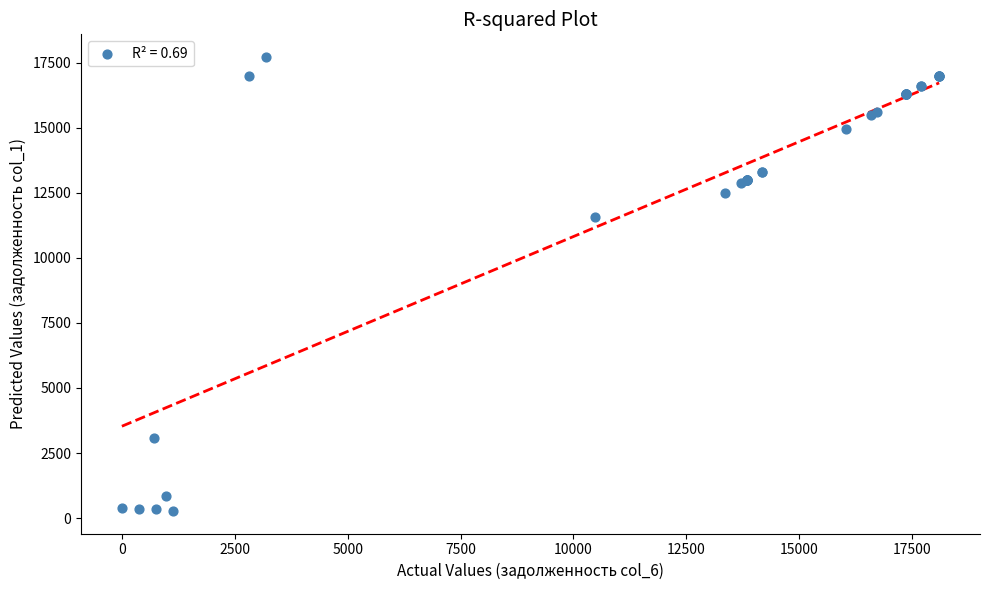

What Y value in the scatter plot is closest to 8993?

11578.1